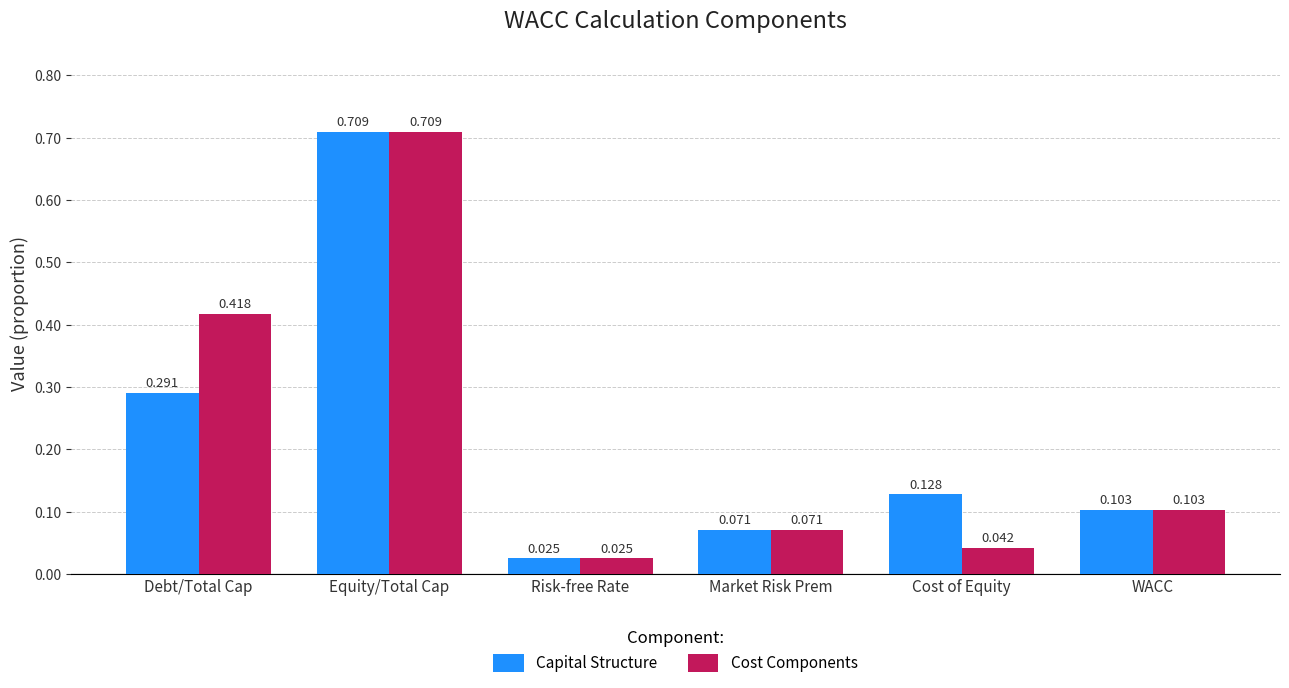

What is the label of the 1st bar from the right?

WACC